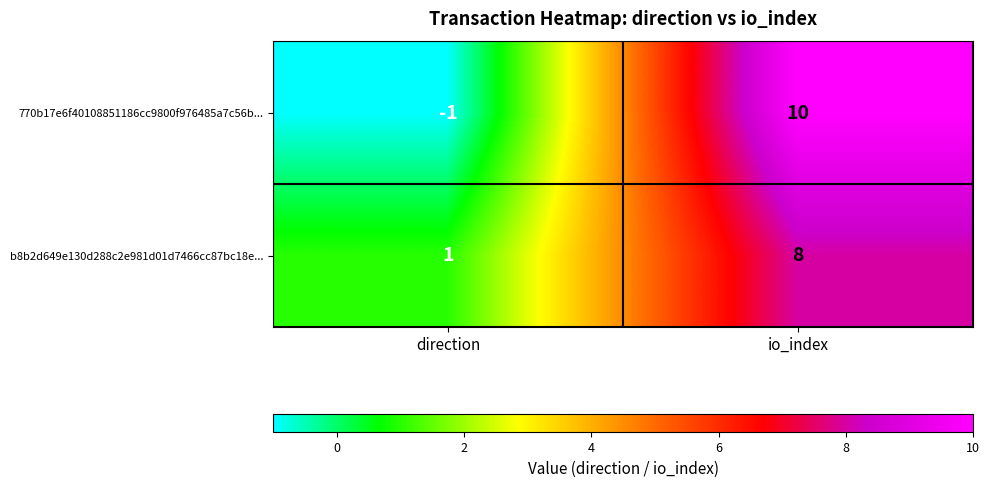

What is the difference between the b8b2d649e130d288c2e981d01d7466cc87bc18e... values at io_index and direction?

7